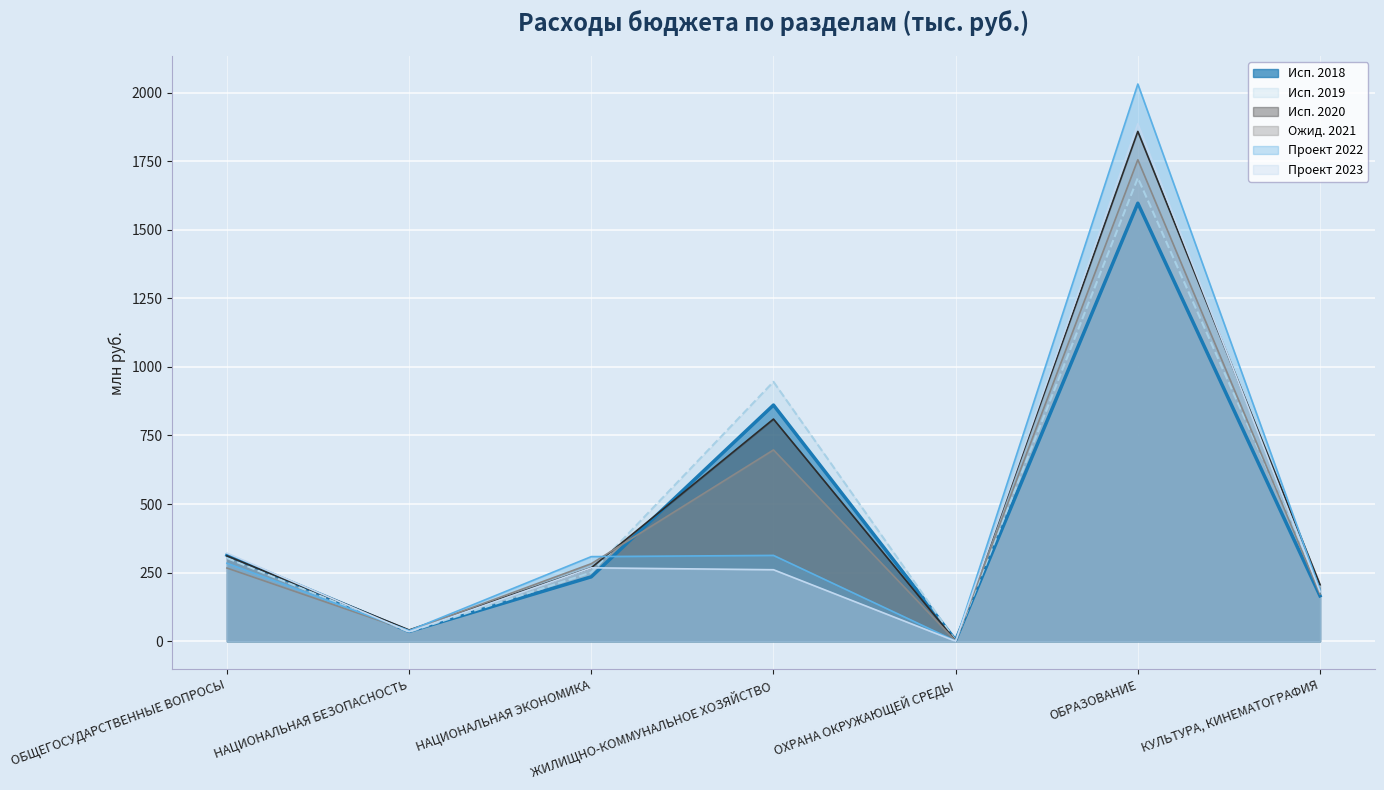

The value of Исп. 2020 at ОБРАЗОВАНИЕ is 2459.9. True or false?

False